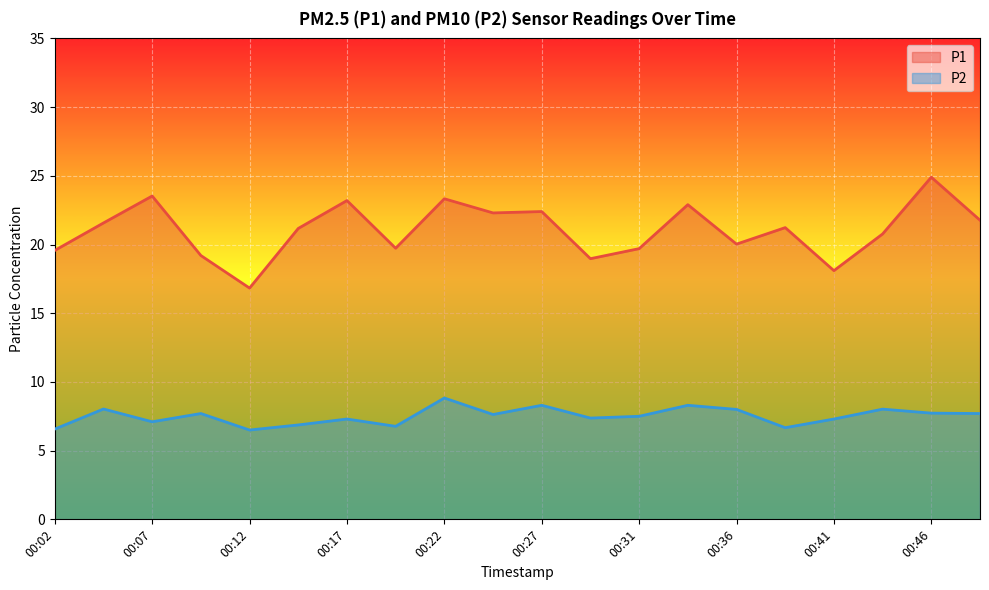

At which category is the sum across all series the highest?

00:46